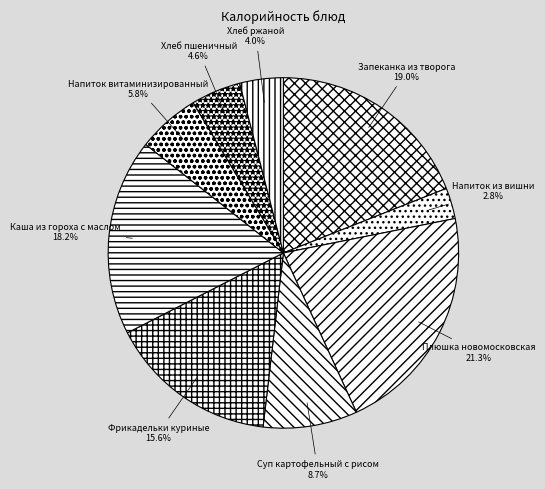

Which has a higher value, Хлеб ржаной or Плюшка новомосковская?

Плюшка новомосковская